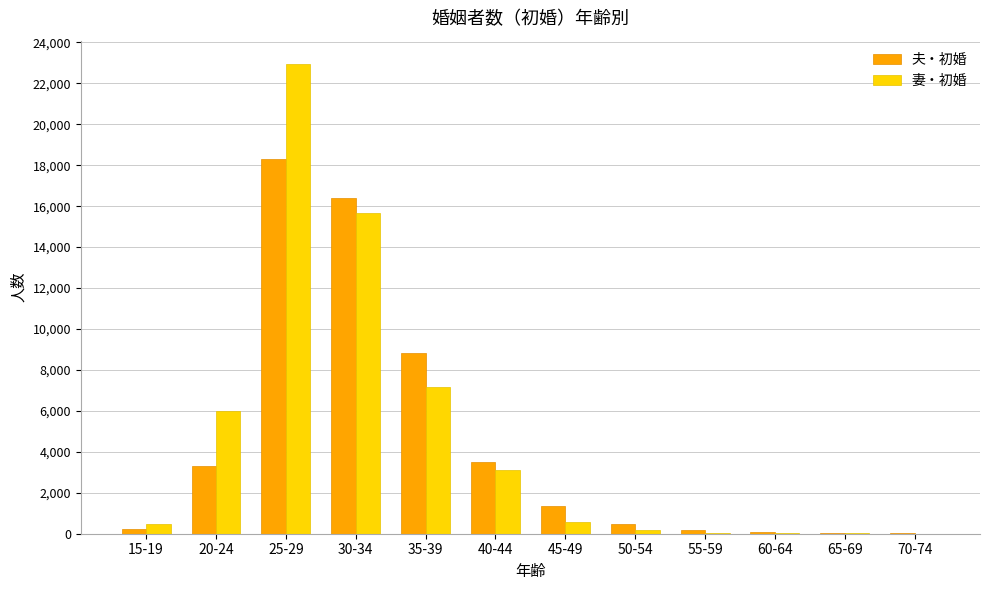

Which series changed the most between 25-29 and 35-39?

妻・初婚